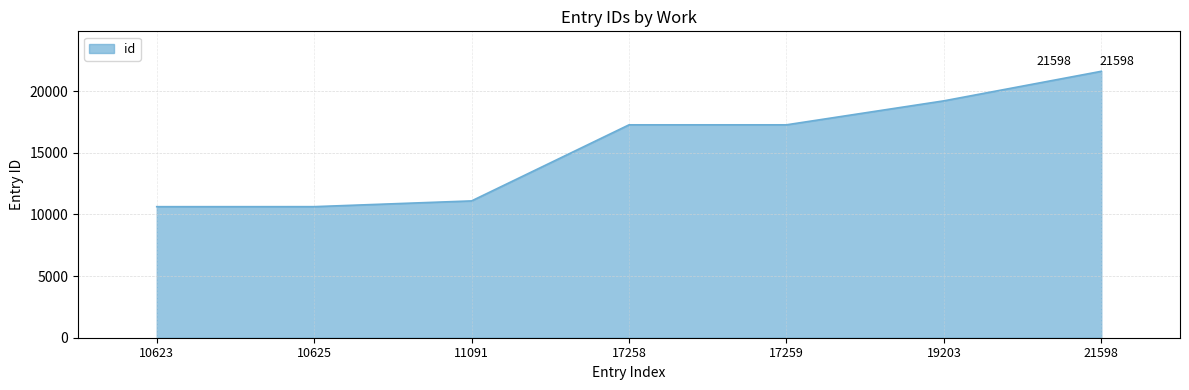

What is the change in value from 10623 to 19203?

+8580